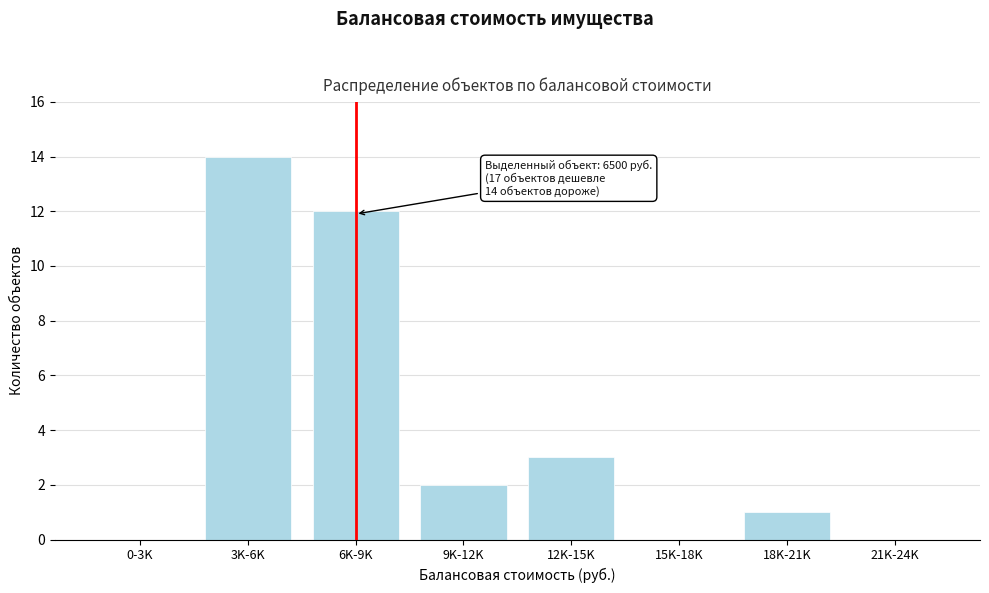

Reading left to right, list all the values displayed in this chart.

0-3K=0	3K-6K=14	6K-9K=12	9K-12K=2	12K-15K=3	15K-18K=0	18K-21K=1	21K-24K=0